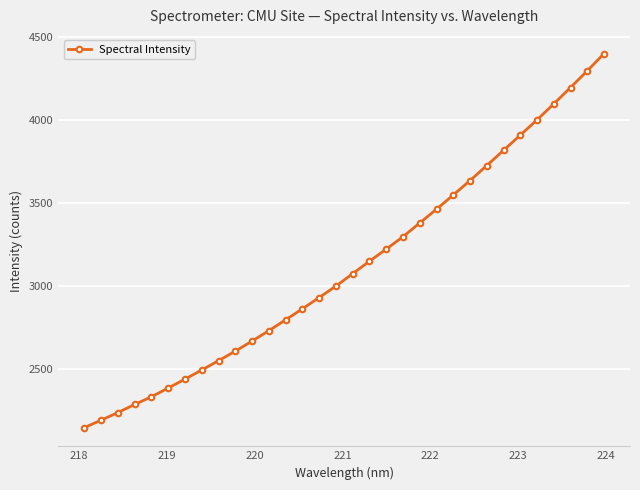

How many lines are shown in the chart?

1